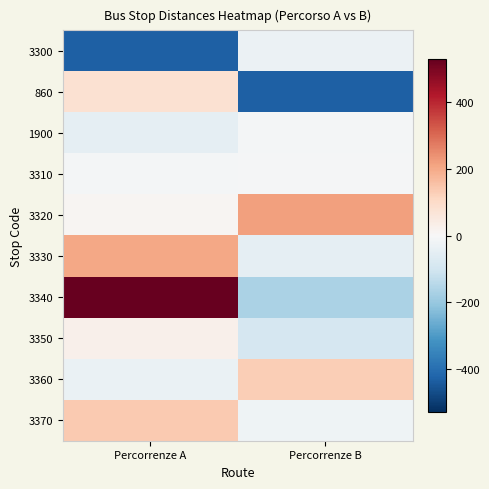

What is the difference between the highest and lowest values at Percorrenze B?

644.0